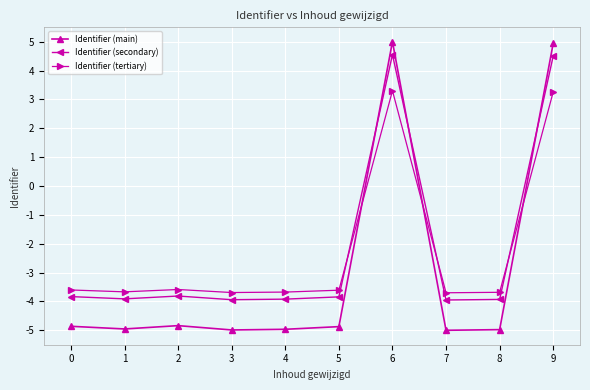

How many values in Identifier (secondary) are above zero?

2